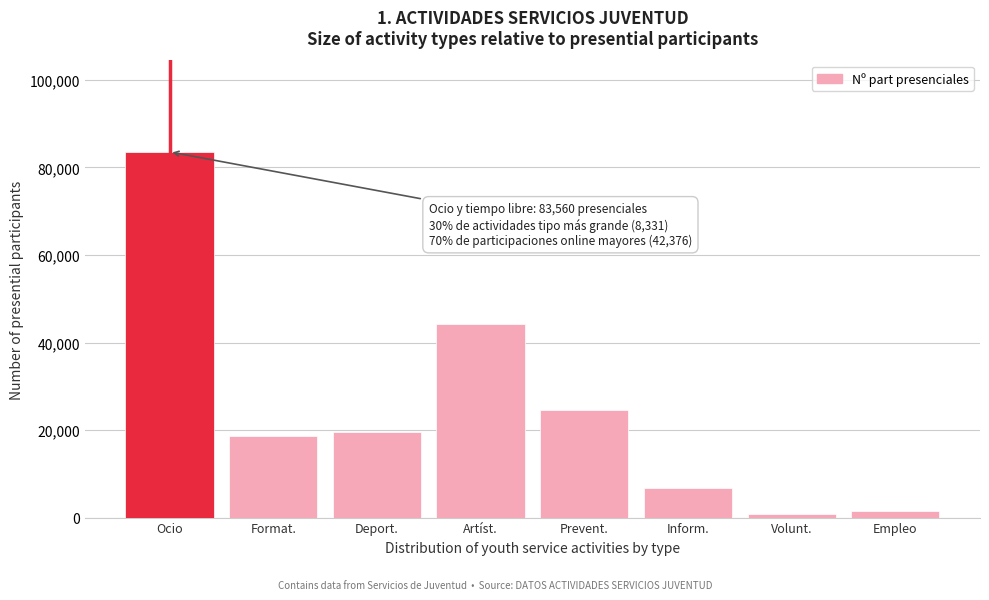

Reading left to right, what are all the values shown in this chart?

Ocio=83560	Format.=18563	Deport.=19657	Artíst.=44328	Prevent.=24515	Inform.=6820	Volunt.=833	Empleo=1522